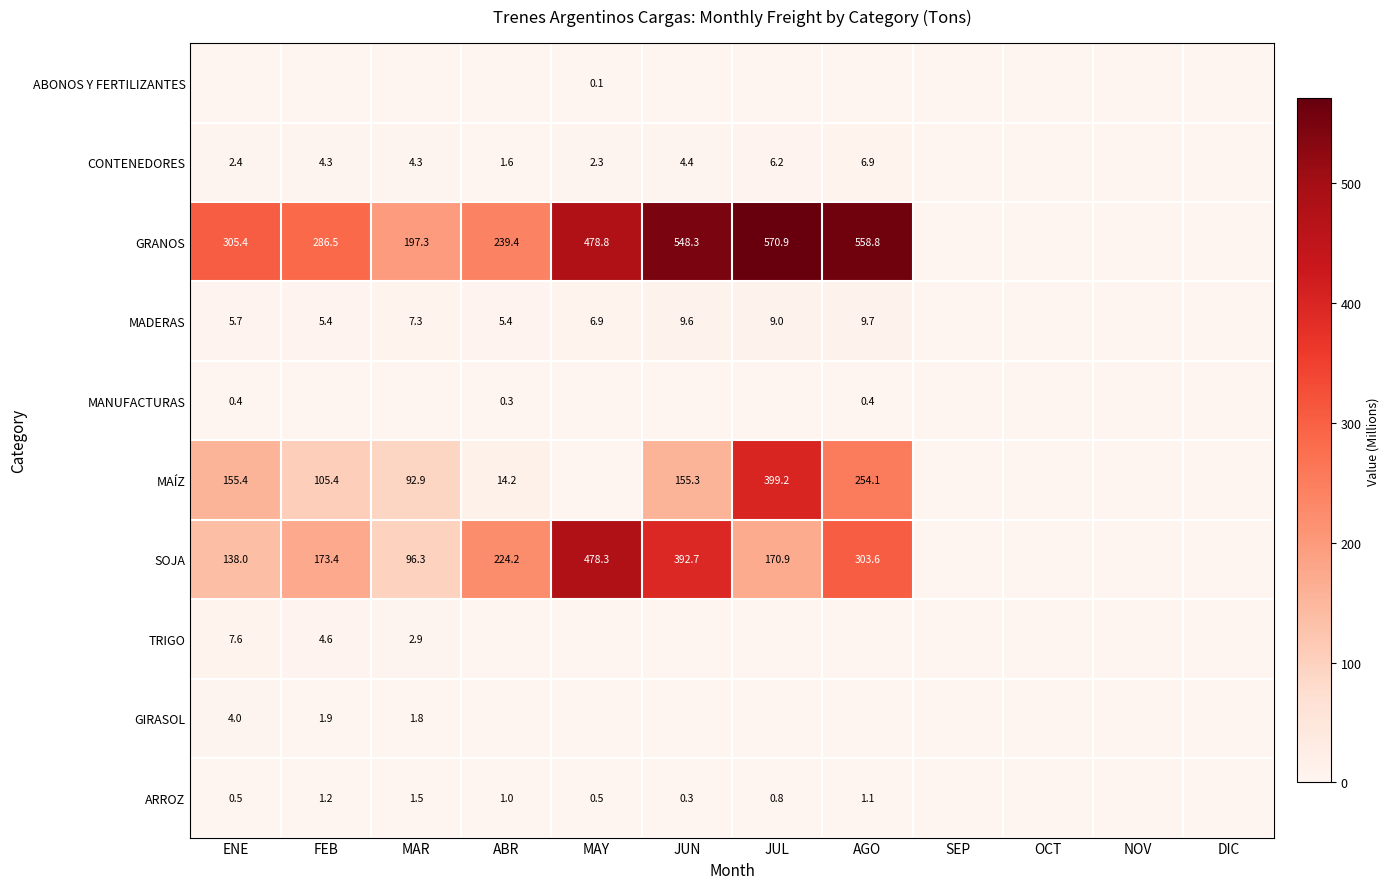

Is it true that SOJA equals 392.7 at JUN?

True